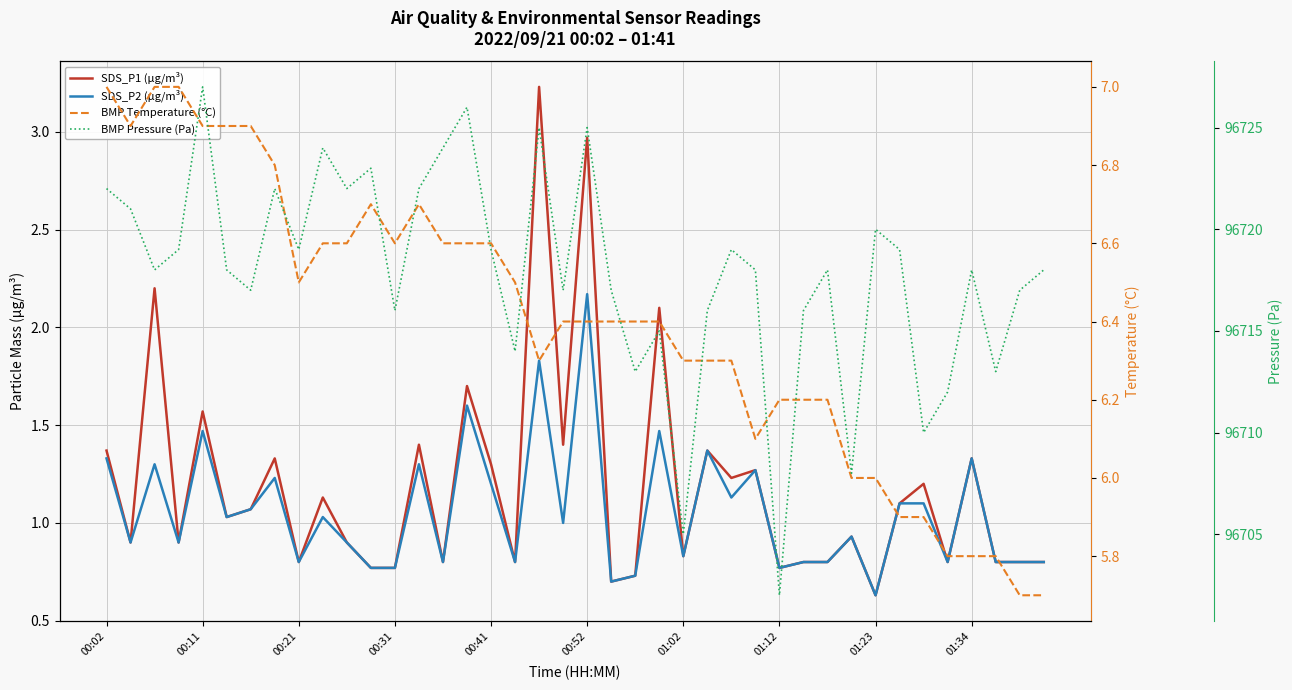

Reading right to left, what are all the values shown in this chart?

SDS_P1 (µg/m³): 0.8	0.8	0.8	1.3	0.8	1.2	1.1	0.6	0.9	0.8	0.8	0.8	1.3	1.2	1.4	0.8	2.1	0.7	0.7	3.0	1.4	3.2	0.8	1.3	1.7	0.8	1.4	0.8	0.8	0.9	1.1	0.8	1.3	1.1	1.0	1.6	0.9	2.2	0.9	1.4
SDS_P2 (µg/m³): 0.8	0.8	0.8	1.3	0.8	1.1	1.1	0.6	0.9	0.8	0.8	0.8	1.3	1.1	1.4	0.8	1.5	0.7	0.7	2.2	1.0	1.8	0.8	1.2	1.6	0.8	1.3	0.8	0.8	0.9	1.0	0.8	1.2	1.1	1.0	1.5	0.9	1.3	0.9	1.3
BMP Temperature (°C): 5.7	5.7	5.8	5.8	5.8	5.9	5.9	6.0	6.0	6.2	6.2	6.2	6.1	6.3	6.3	6.3	6.4	6.4	6.4	6.4	6.4	6.3	6.5	6.6	6.6	6.6	6.7	6.6	6.7	6.6	6.6	6.5	6.8	6.9	6.9	6.9	7.0	7.0	6.9	7.0
BMP Pressure (Pa): 96718.0	96717.0	96713.0	96718.0	96712.0	96710.0	96719.0	96720.0	96708.0	96718.0	96716.0	96702.0	96718.0	96719.0	96716.0	96705.0	96715.0	96713.0	96717.0	96725.0	96717.0	96725.0	96714.0	96719.0	96726.0	96724.0	96722.0	96716.0	96723.0	96722.0	96724.0	96719.0	96722.0	96717.0	96718.0	96727.0	96719.0	96718.0	96721.0	96722.0